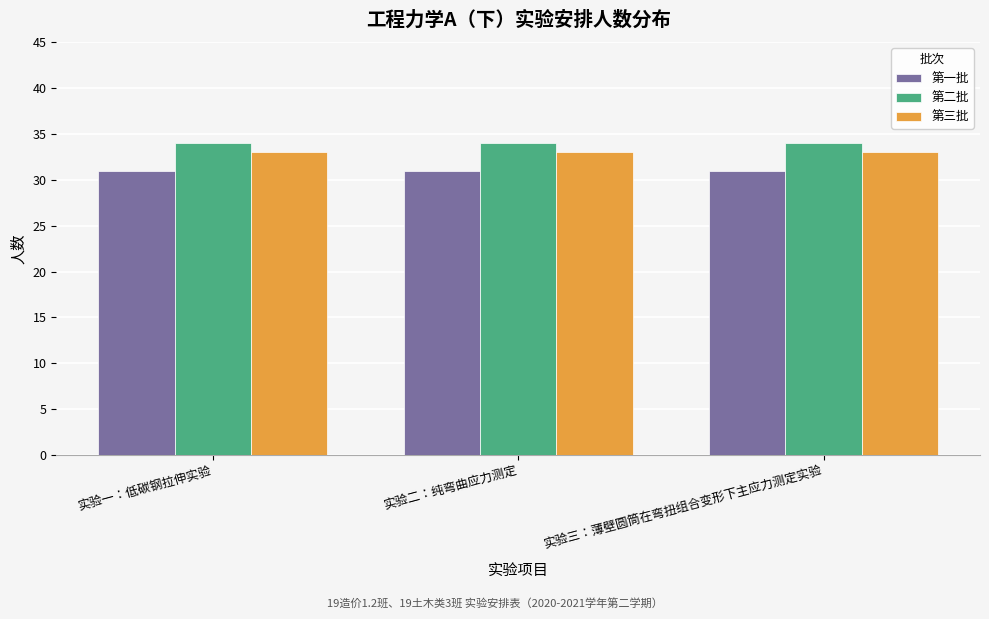

What is the spread (max minus min) of values at 实验三：薄壁圆筒在弯扭组合变形下主应力测定实验?

3